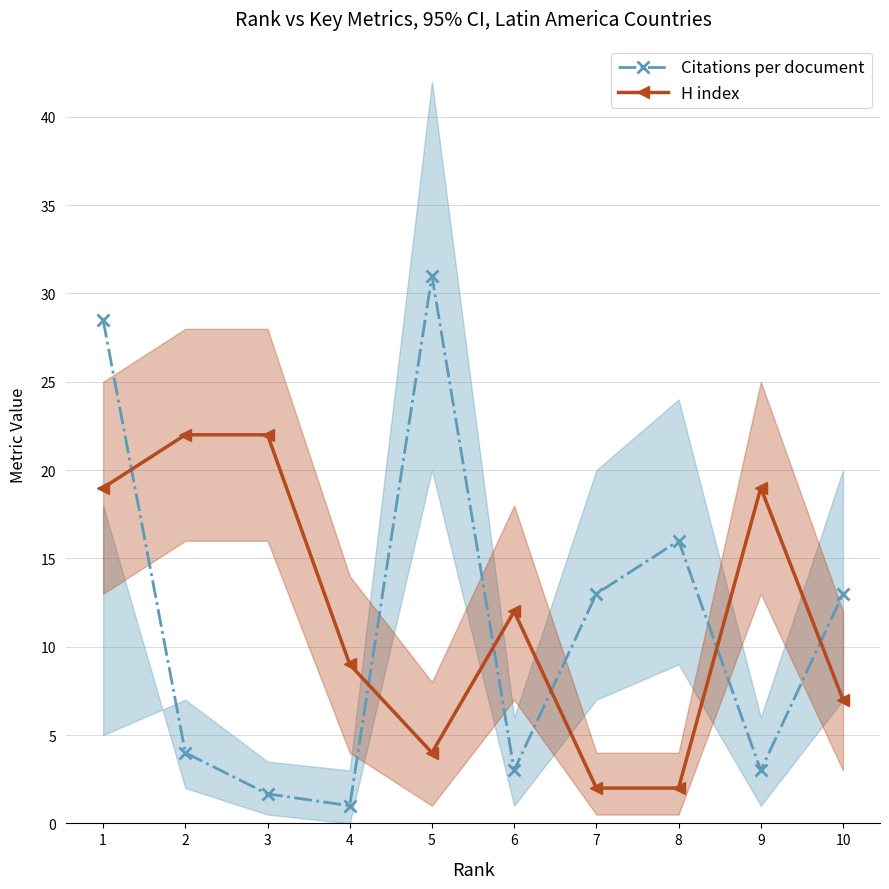

Does the chart have visible grid lines?

Yes